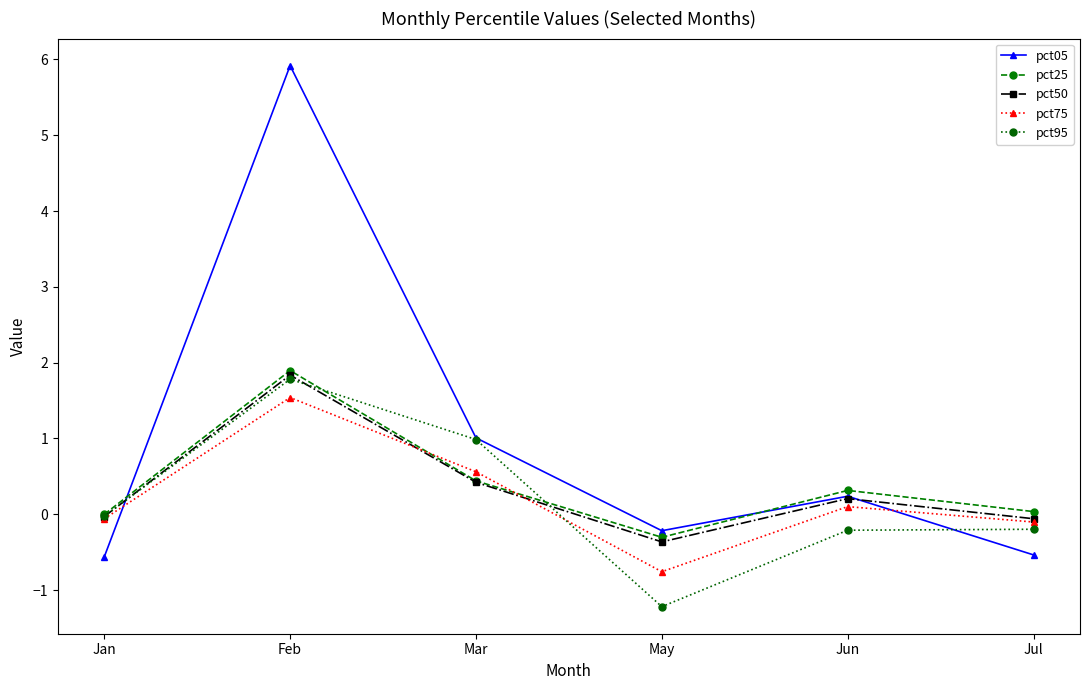

Where is pct05 nearest to the value 2?

Mar